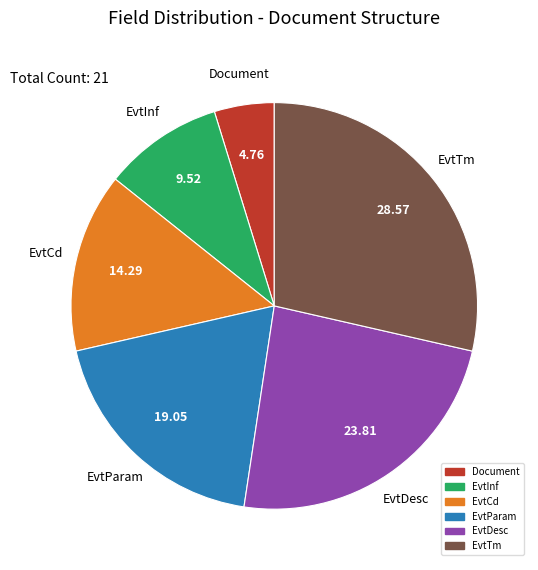

Does any single category account for the majority?

No